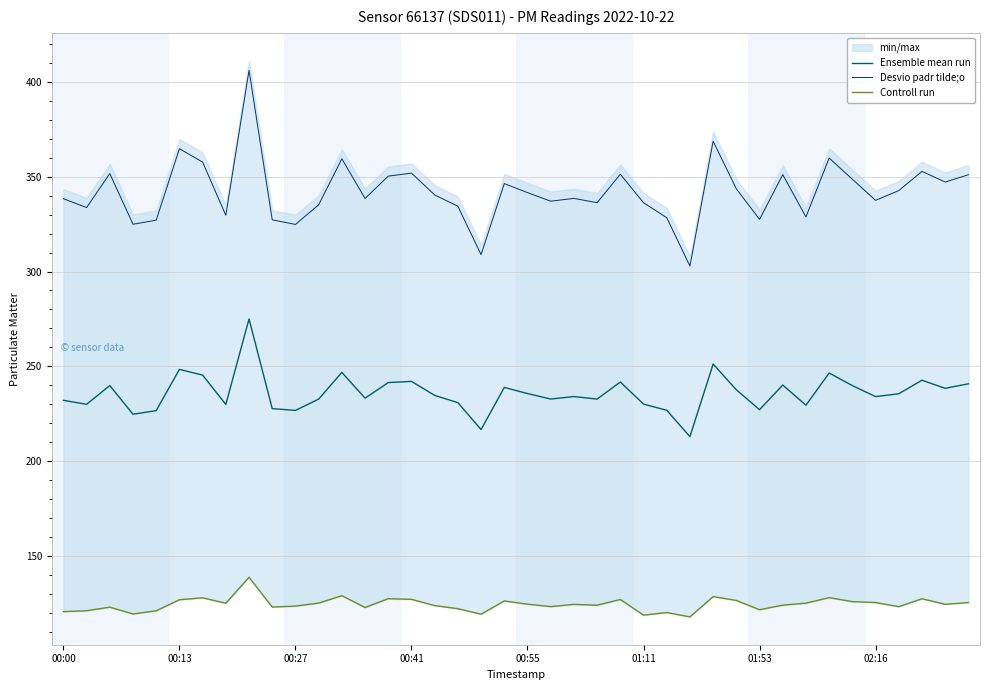

At how many categories does at least one series exceed 291?

40